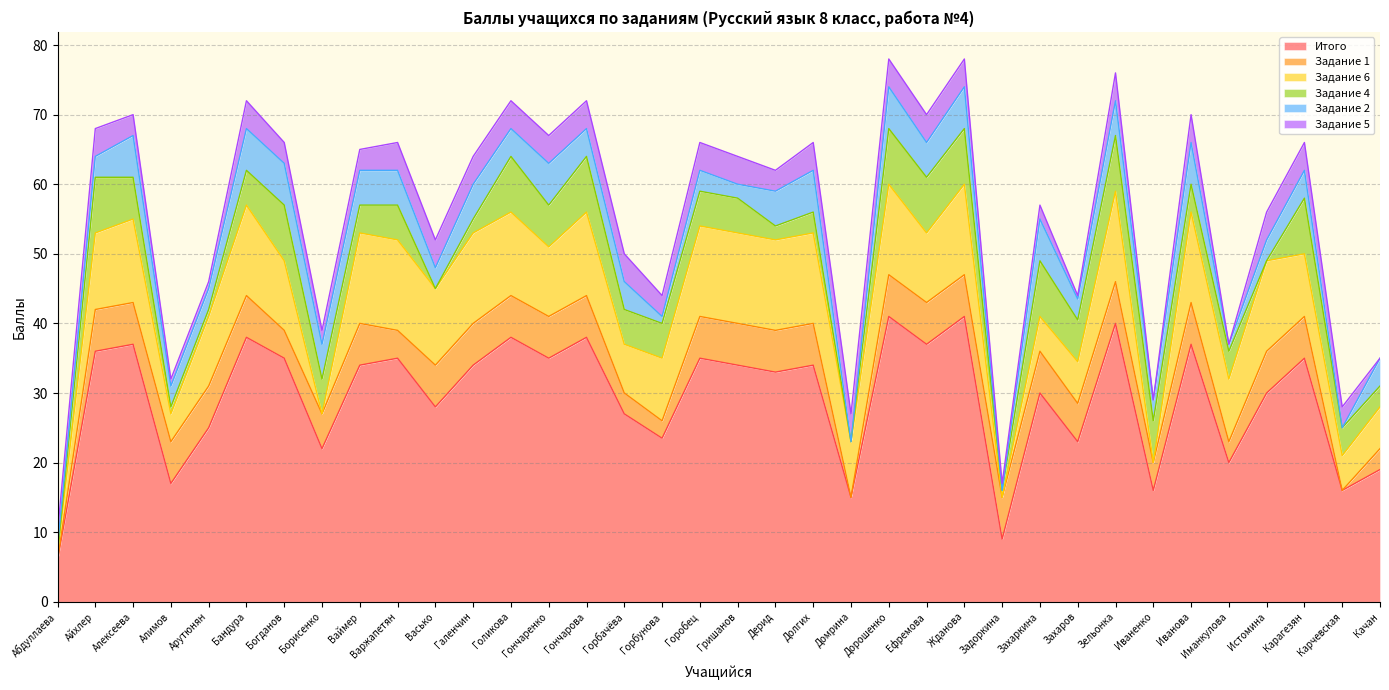

What is the total value across all series at Захаров?

44.0